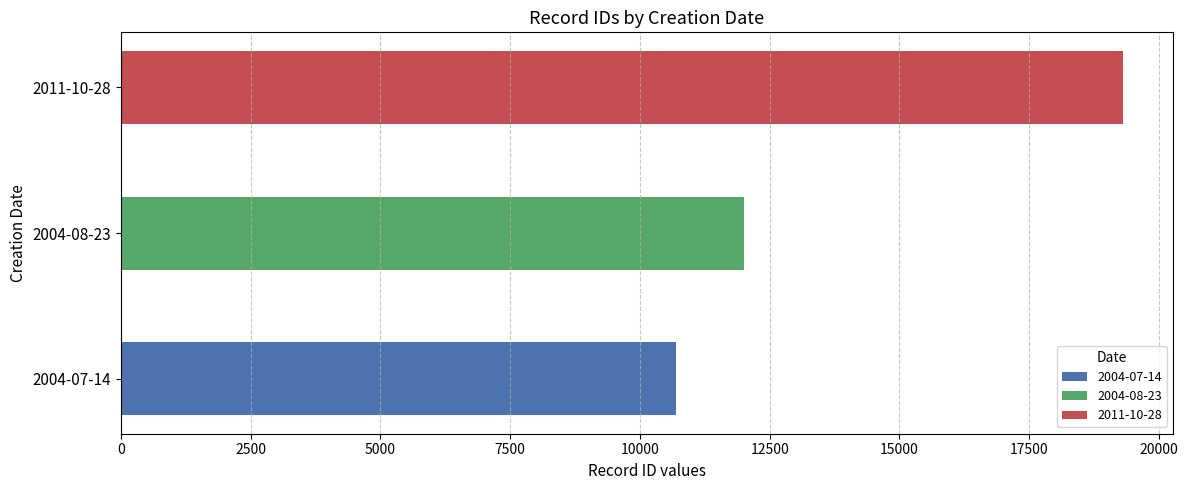

The chart shows a value of 2737 at 2004-08-23. True or false?

False